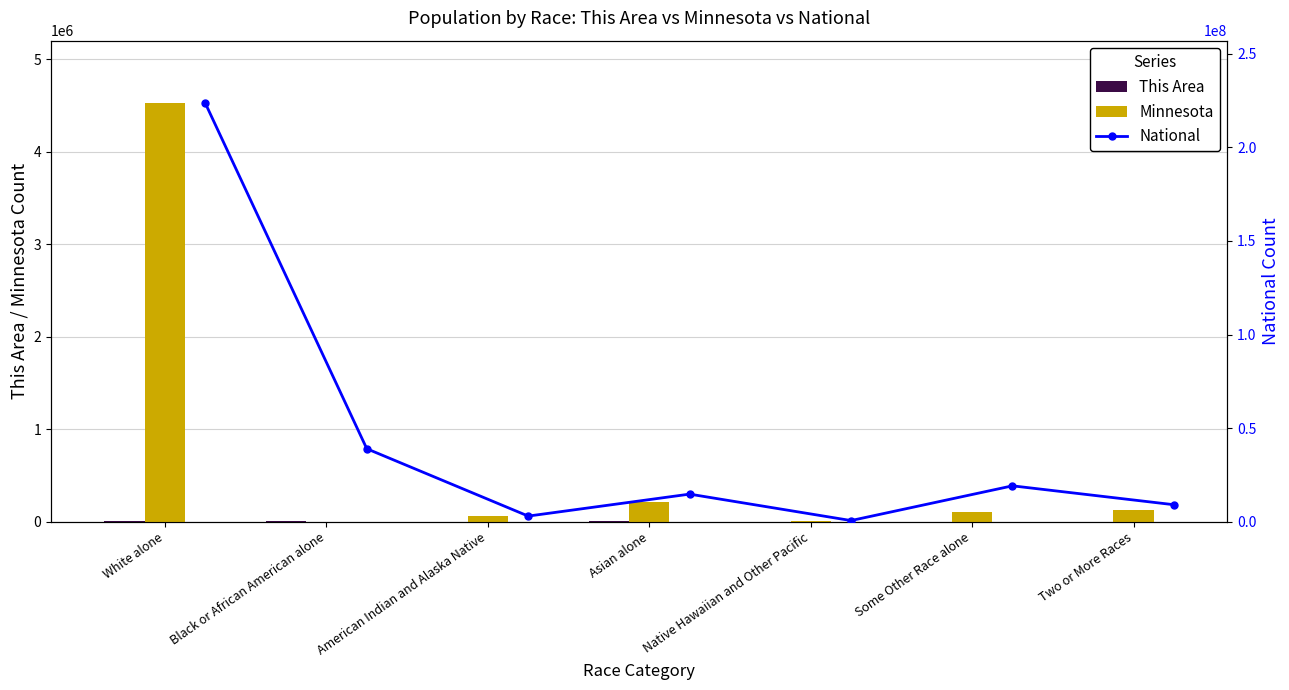

At which category does the chart reach its minimum across all series?

Native Hawaiian and Other Pacific